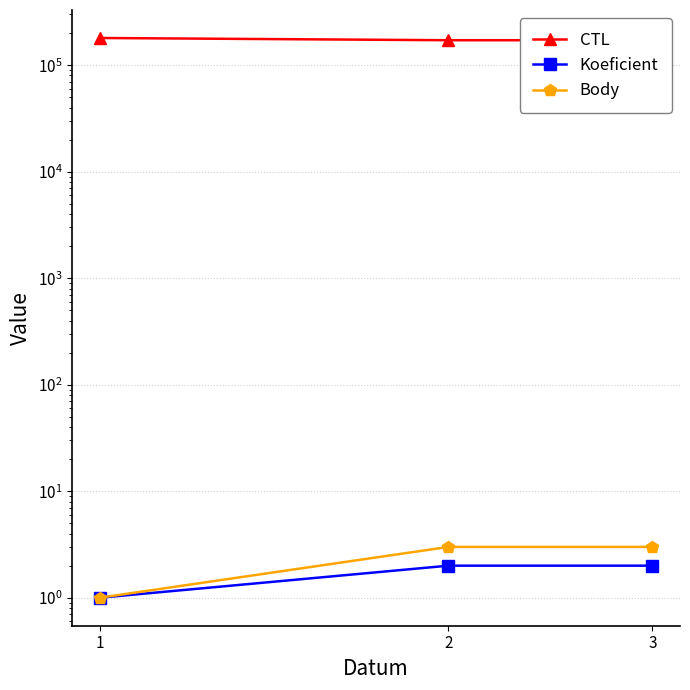

Is the value of Koeficient at 2 greater than the value of CTL at 1?

No